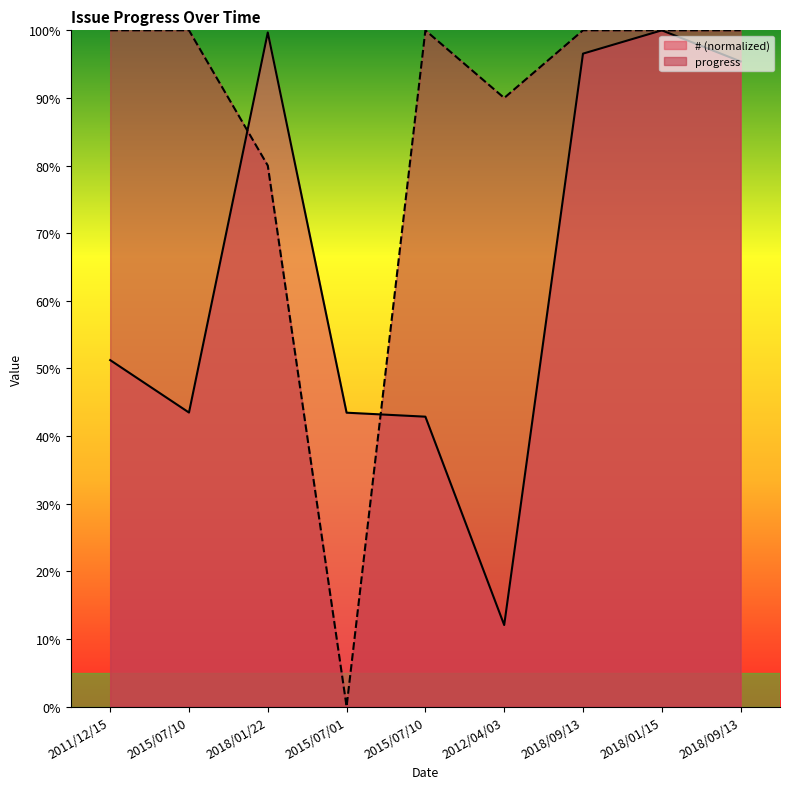

What is the average value of the # series?

65.0